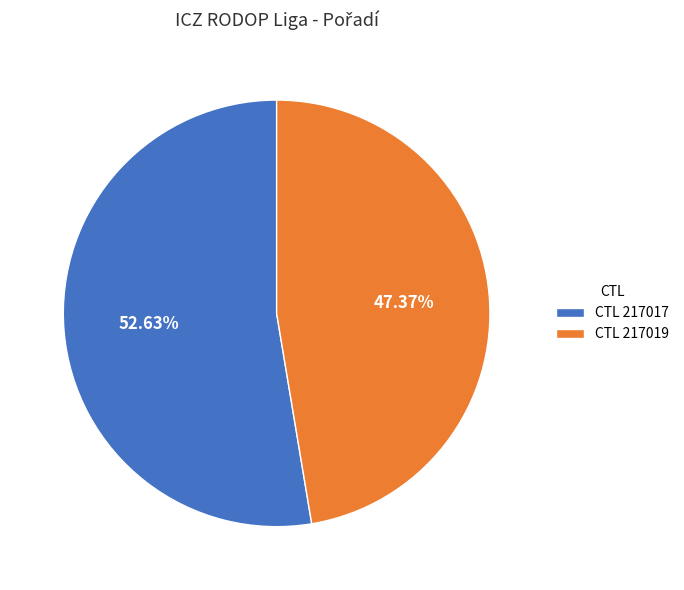

Count the number of slices in the pie.

2